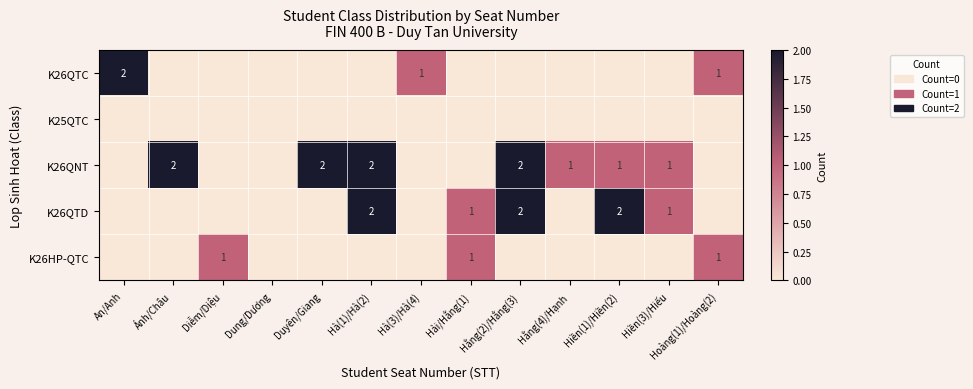

At which category is the sum across all series the highest?

Hà(1)/Hà(2)